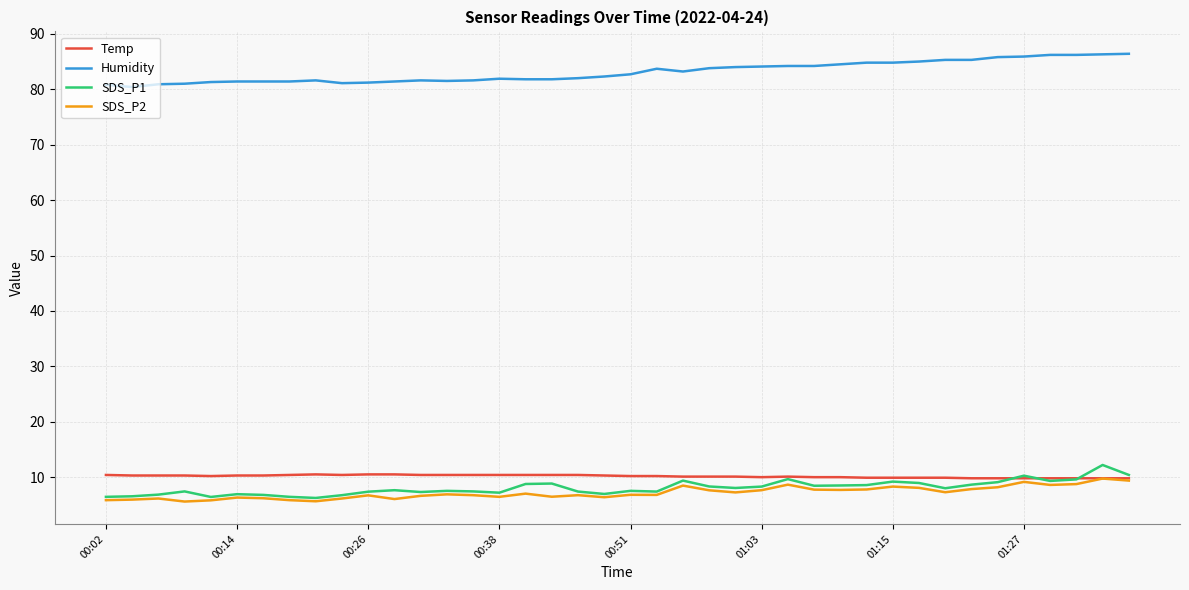

True or false: Temp and Humidity cross at least once.

False